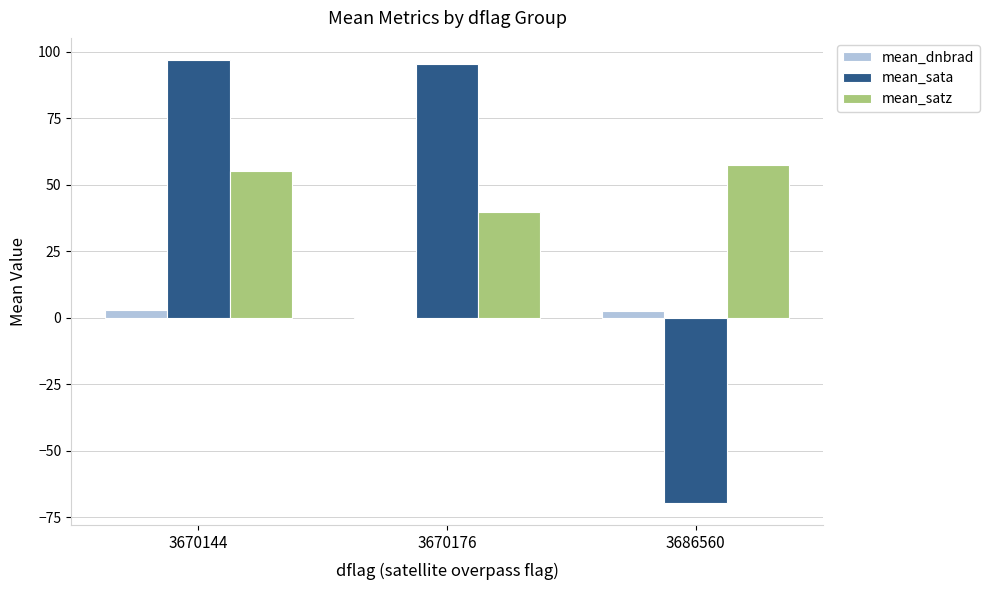

At which category is the sum across all series the highest?

3670144